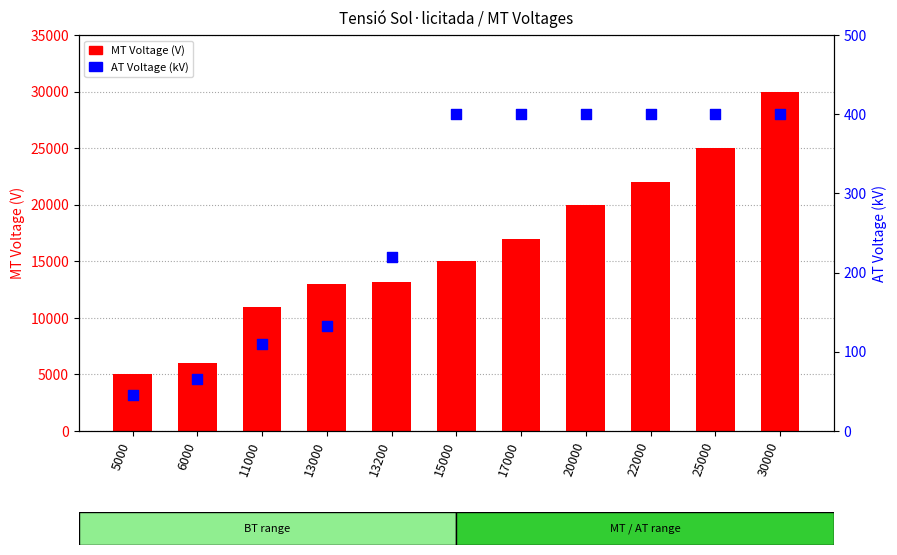

Which series reaches the minimum Y coordinate?

AT Voltage (kV)